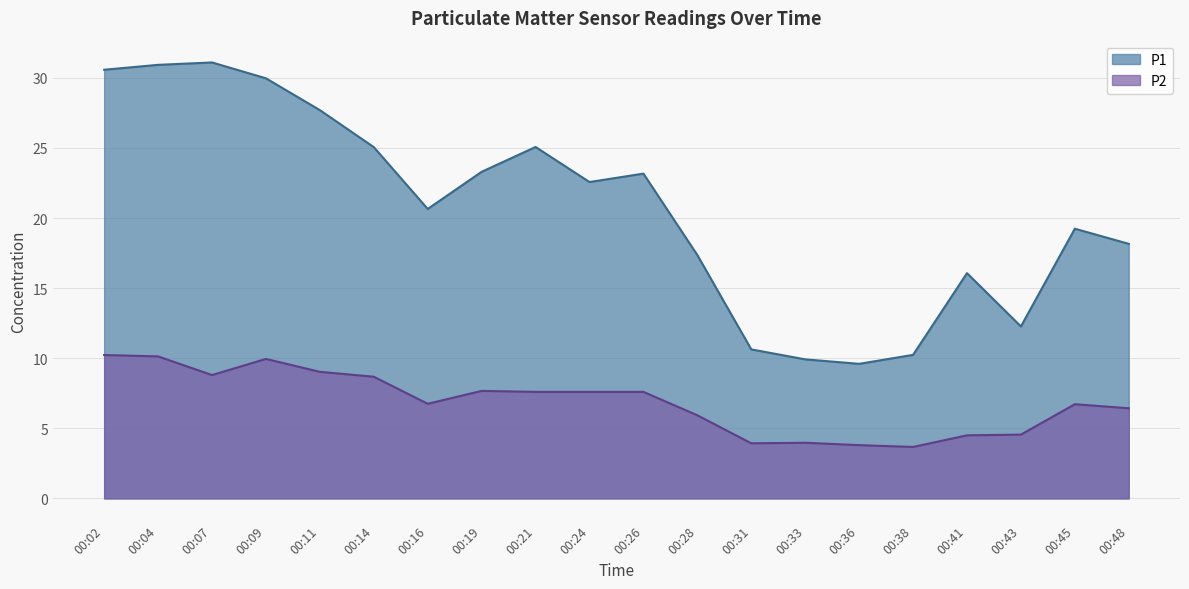

Where does the P1 series first go above 22?

00:02